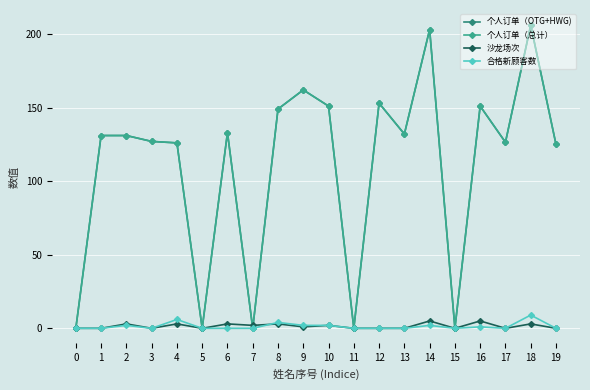

Read the 个人订单（总计） value at 17.

126.4